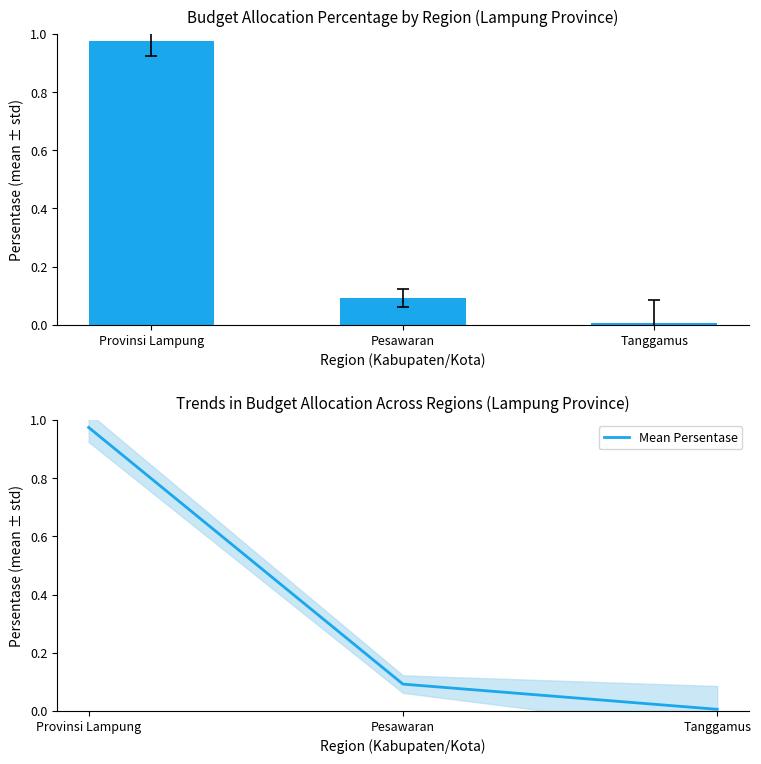

Which series has the widest spread of values?

Persentase